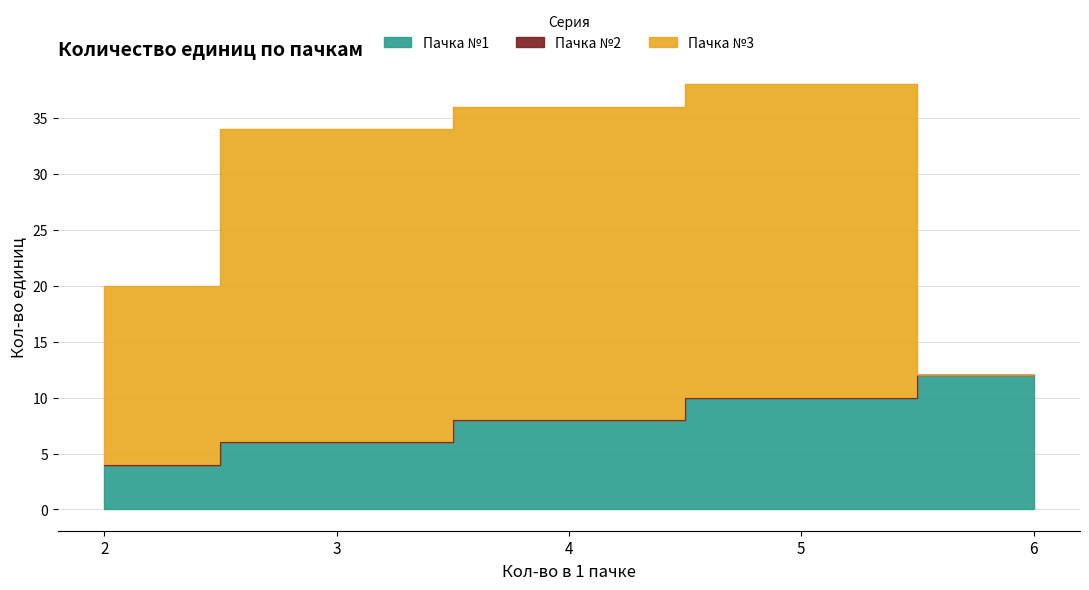

Where is Пачка №1 nearest to the value 8?

4